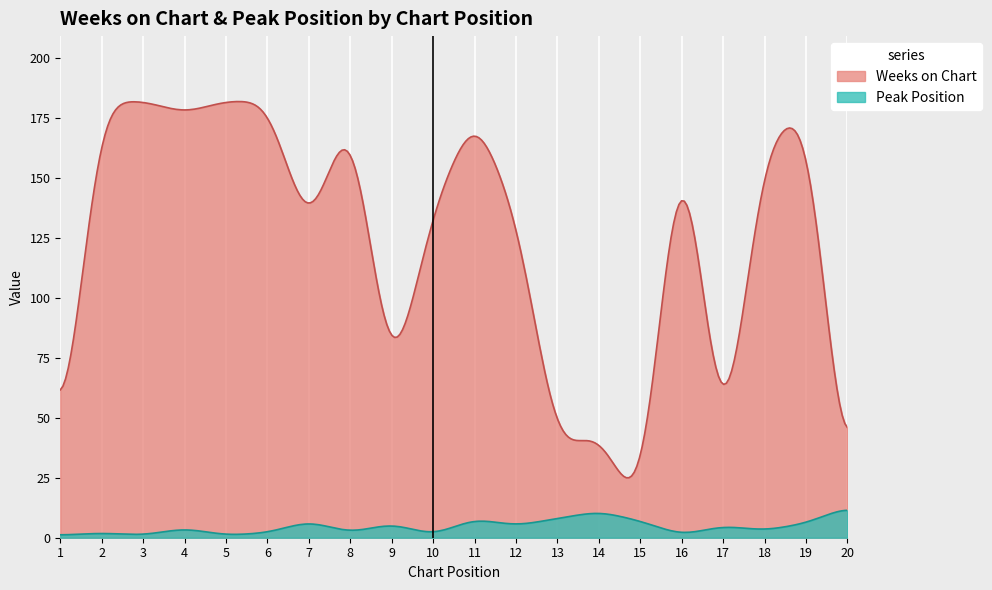

How many distinct data groups are displayed?

2